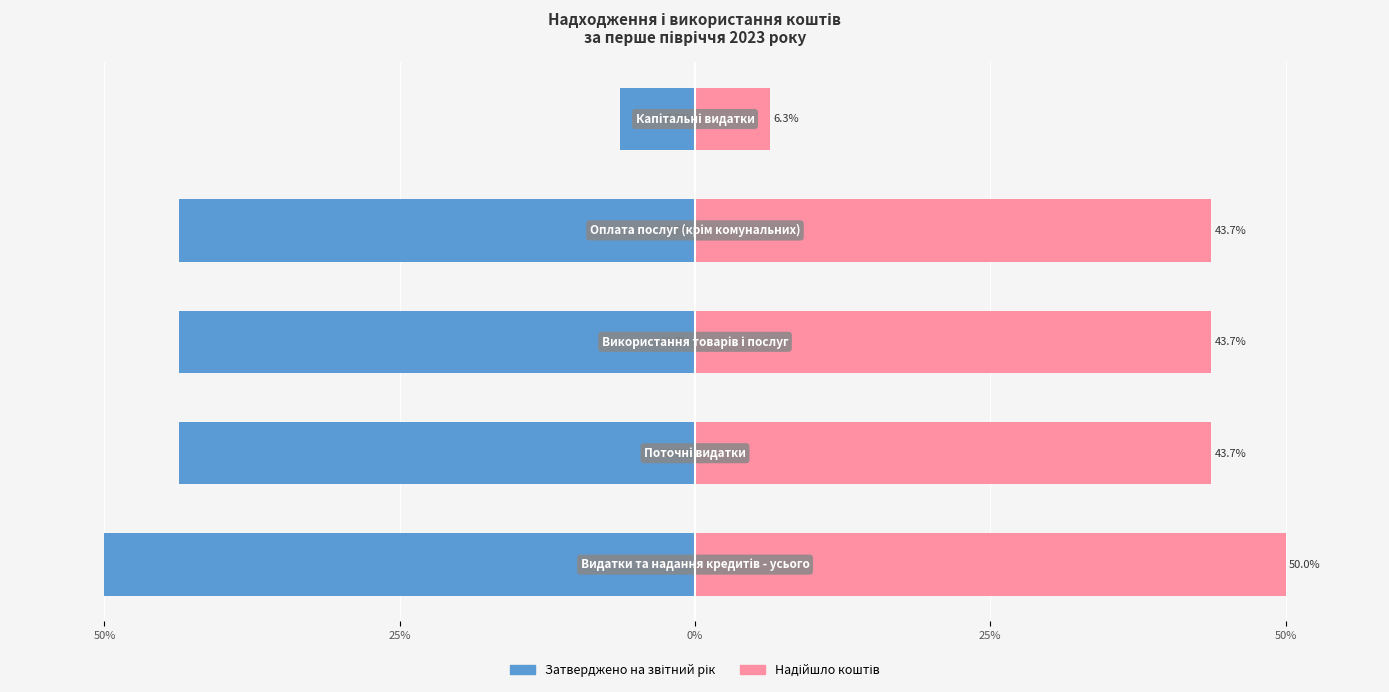

What is the minimum value shown in the chart?

-50.0